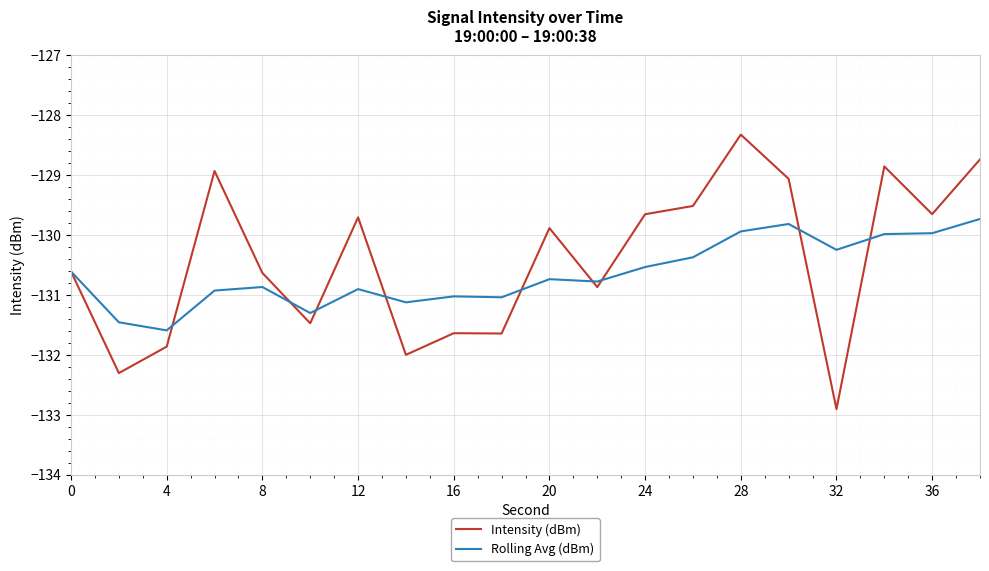

What is the maximum value shown in the chart?

-128.3